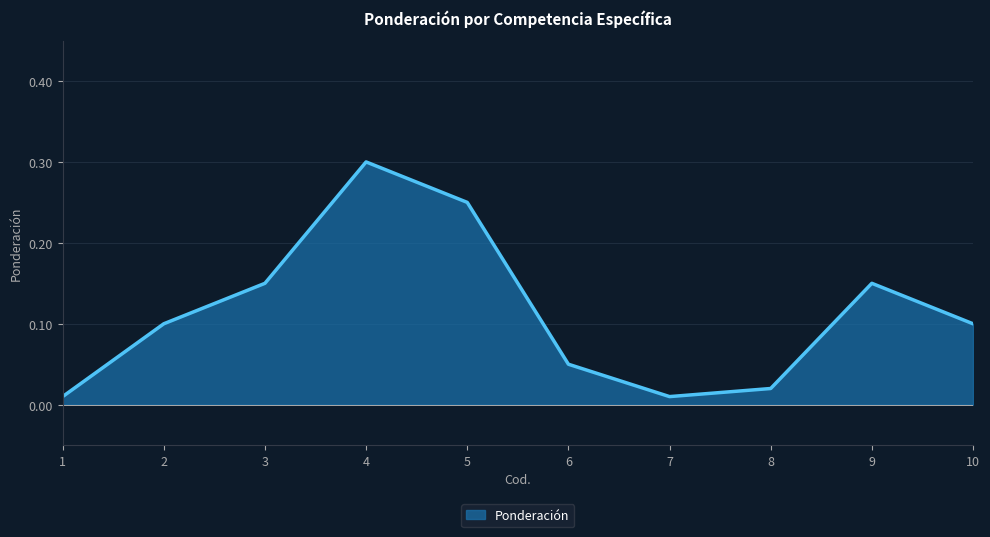

How many interior local peaks (higher than both neighbors) does the data have?

2